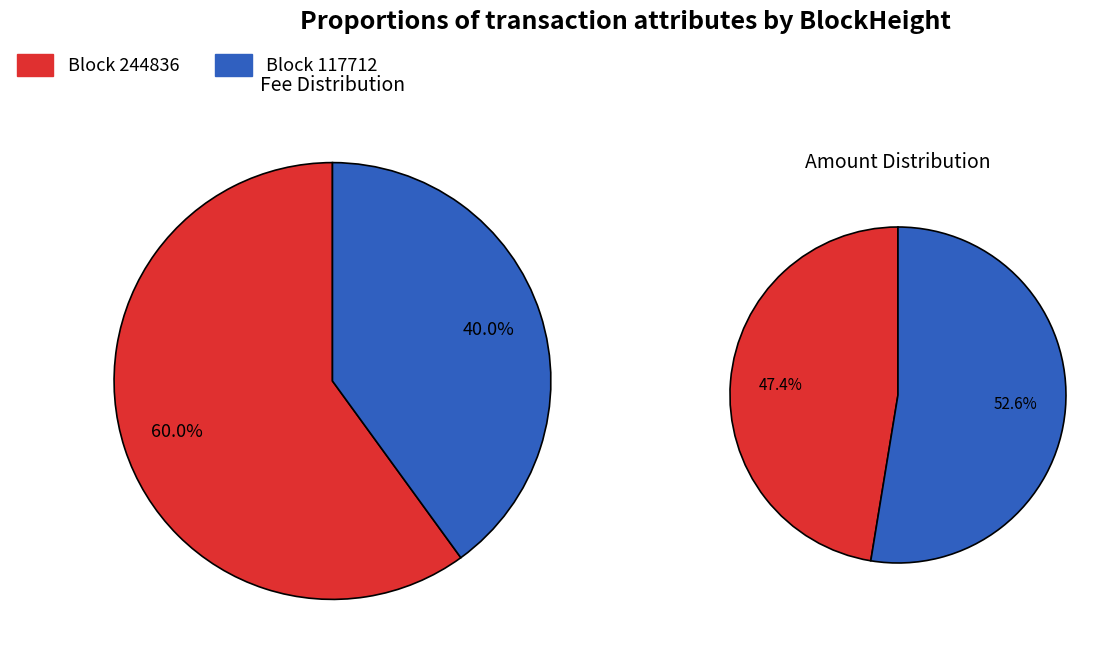

The 244836 slice represents 60% of the pie. True or false?

True